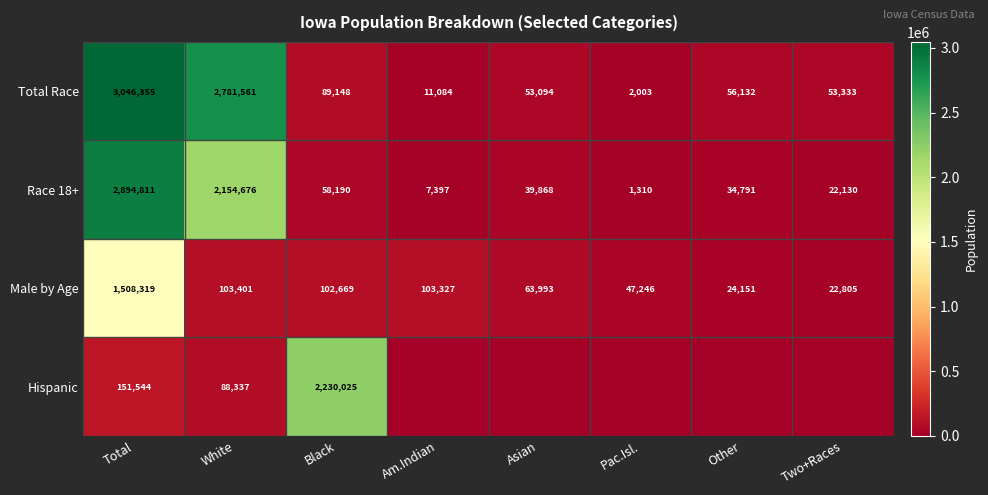

Is the value of Male by Age at Asian greater than the value of Race 18+ at White?

No